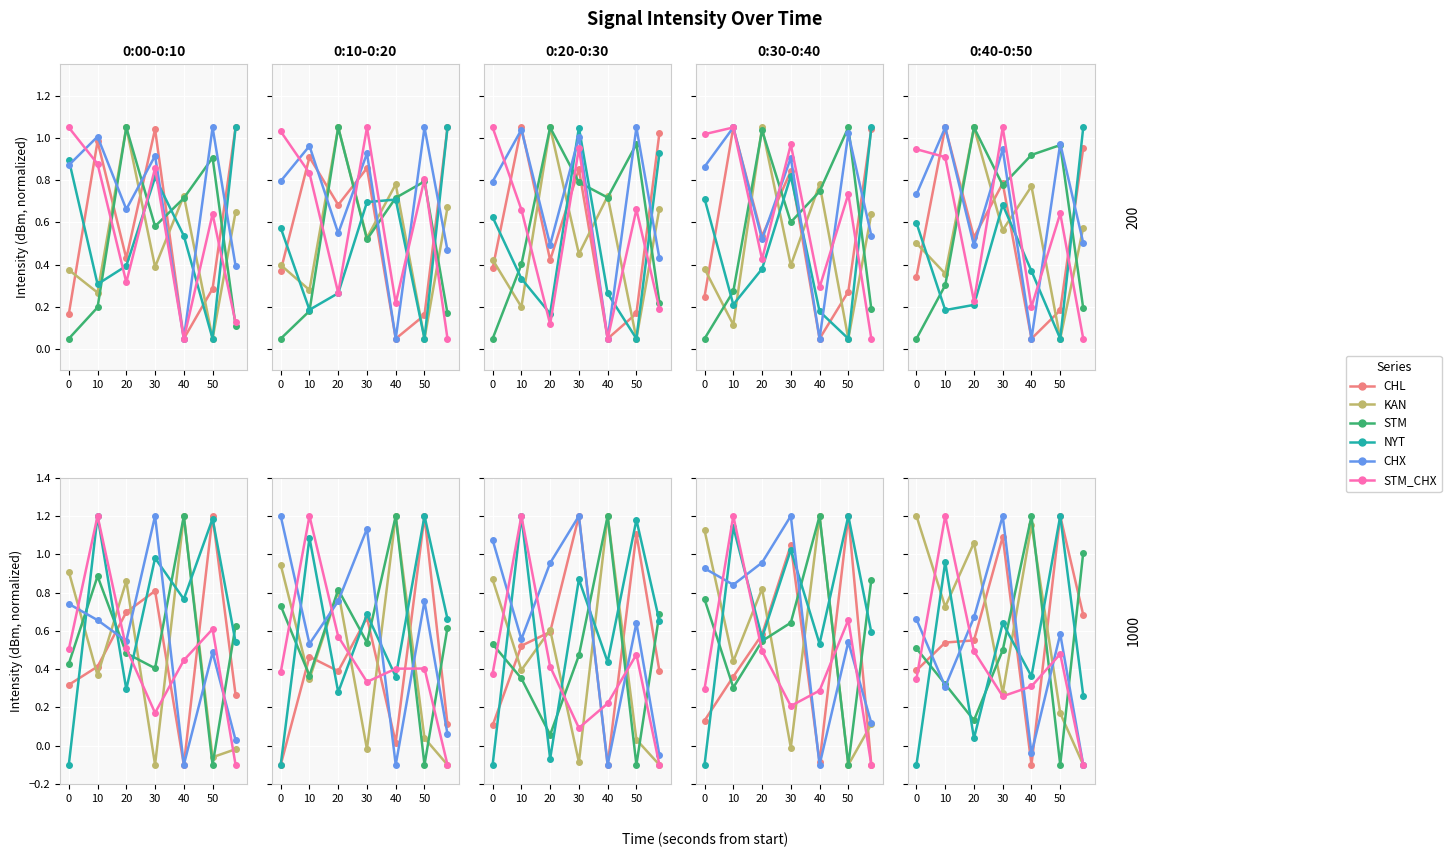

What is the minimum value shown in the chart?

-0.1